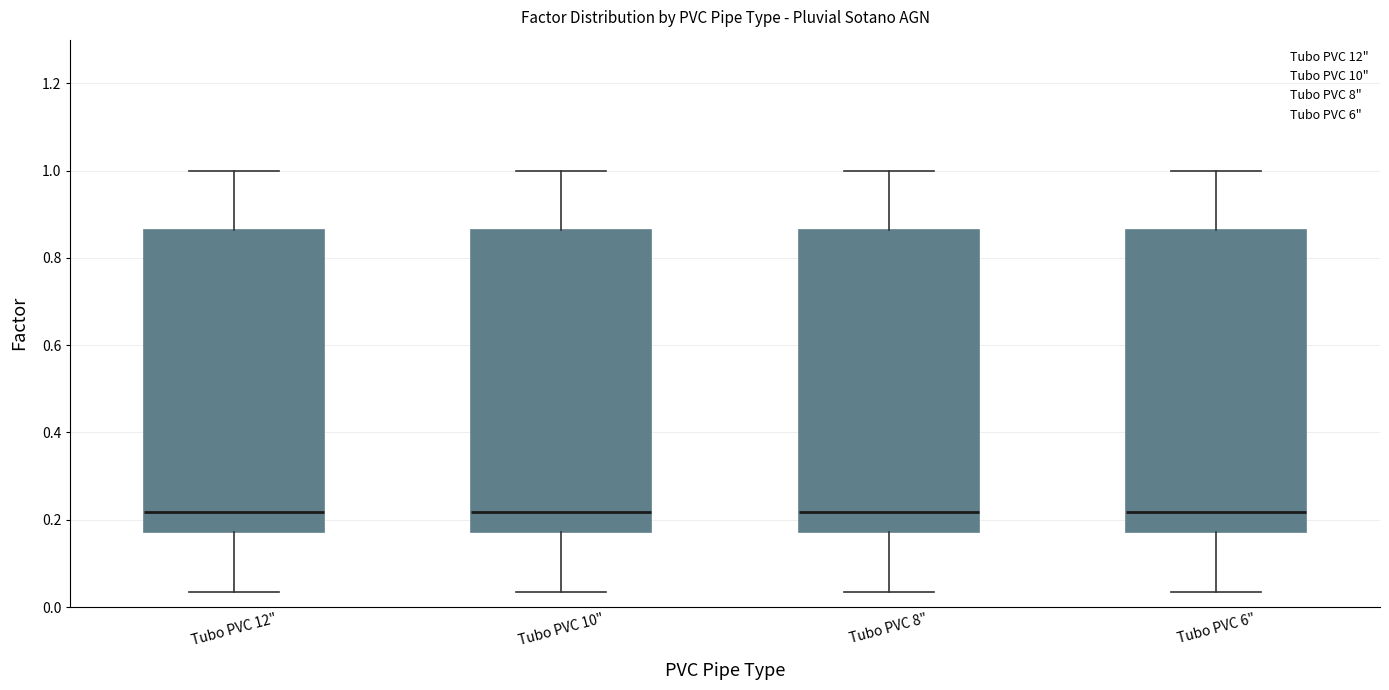

Reading left to right, read every box against the y-axis: the position of its median line, the range the box covers, and the ends of its whiskers. The values are not printed on the chart, so give them approximately, as read against the axis.

Tubo PVC 12": median 0.22, box 0.18 to 0.86, whiskers 0.04 to 1.00
Tubo PVC 10": median 0.22, box 0.18 to 0.86, whiskers 0.04 to 1.00
Tubo PVC 8": median 0.22, box 0.18 to 0.86, whiskers 0.04 to 1.00
Tubo PVC 6": median 0.22, box 0.18 to 0.86, whiskers 0.04 to 1.00